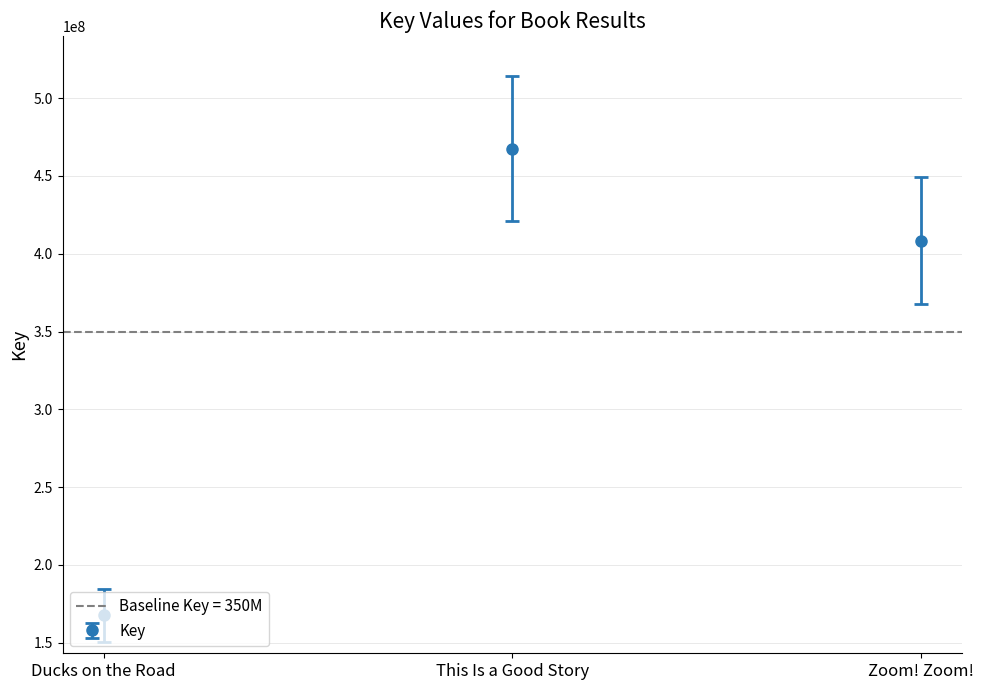

At which category does the chart reach its minimum across all series?

Ducks on the Road